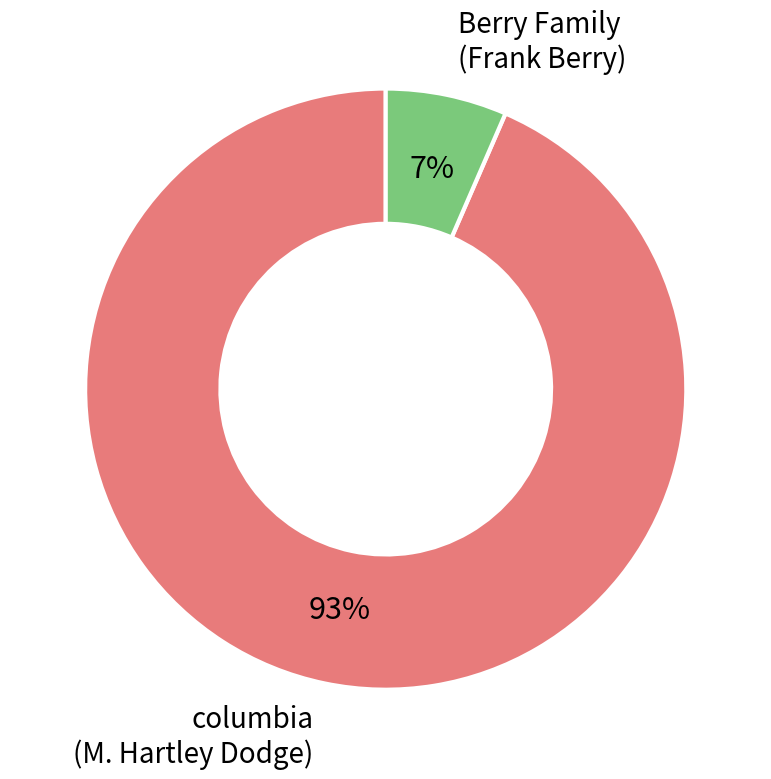

To the nearest percent, what percentage of the pie is Berry Family (Frank Berry)?

7%